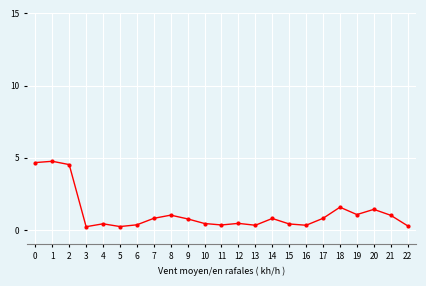

What is the maximum value shown in the chart?

4.8